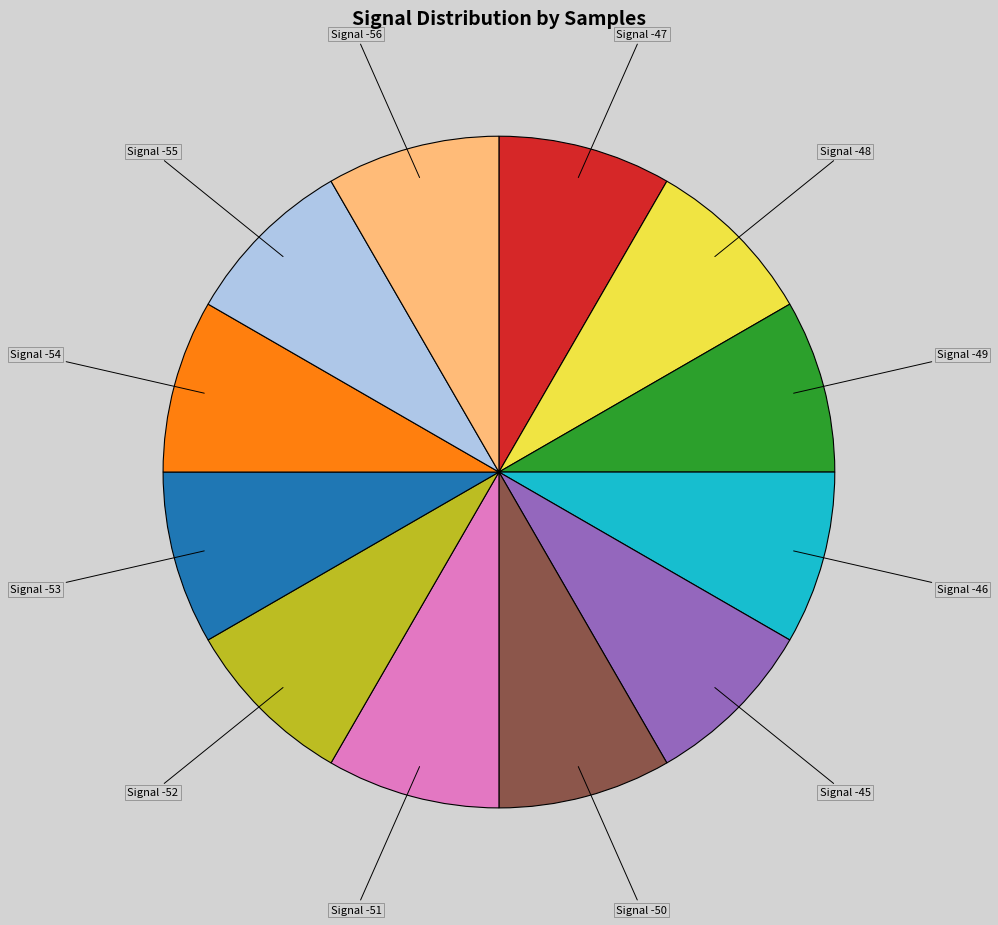

Is there any slice that represents more than half of the pie?

No